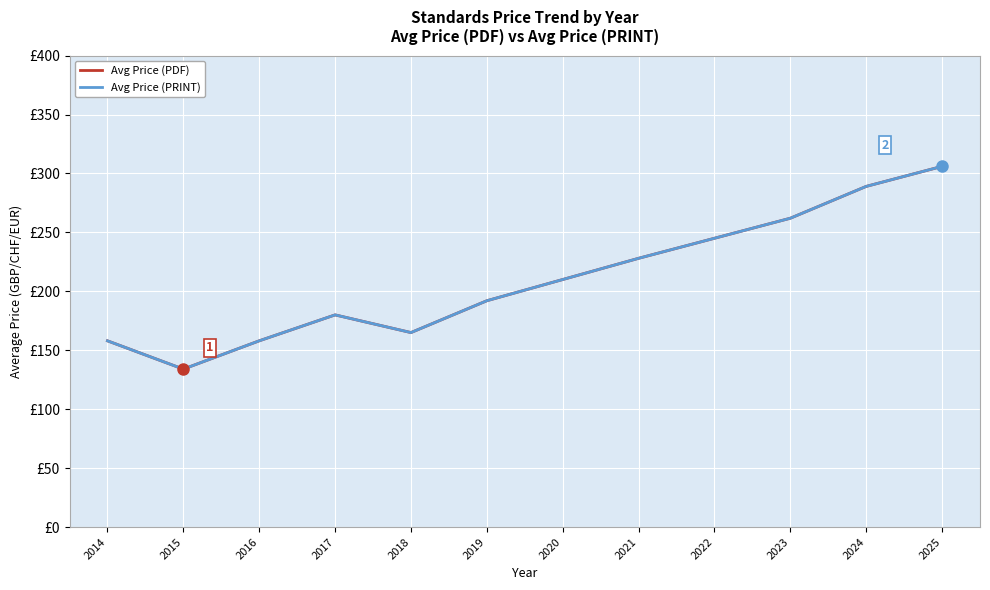

At 2018, list the series in order from smallest to largest.

Avg Price (PDF), Avg Price (PRINT)